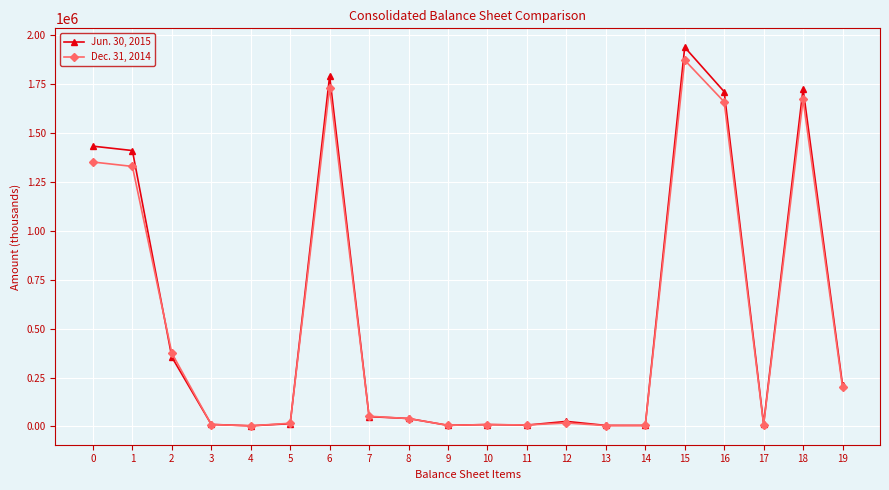

What is the greatest value displayed?

1939428